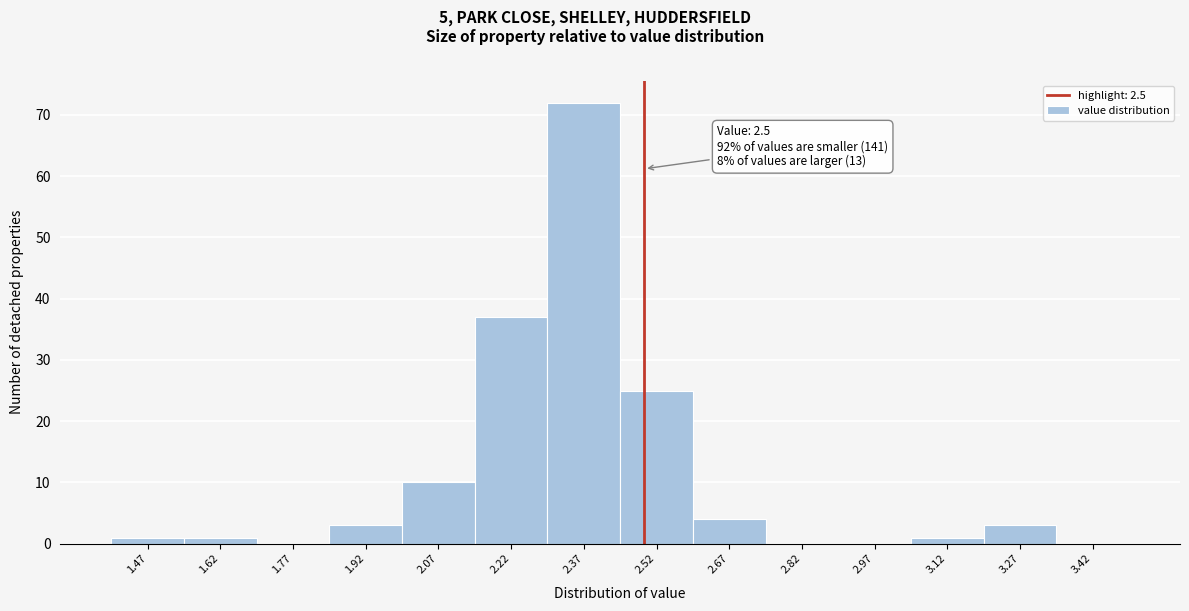

Which range on the x-axis has the tallest bar?

2.30 to 2.45